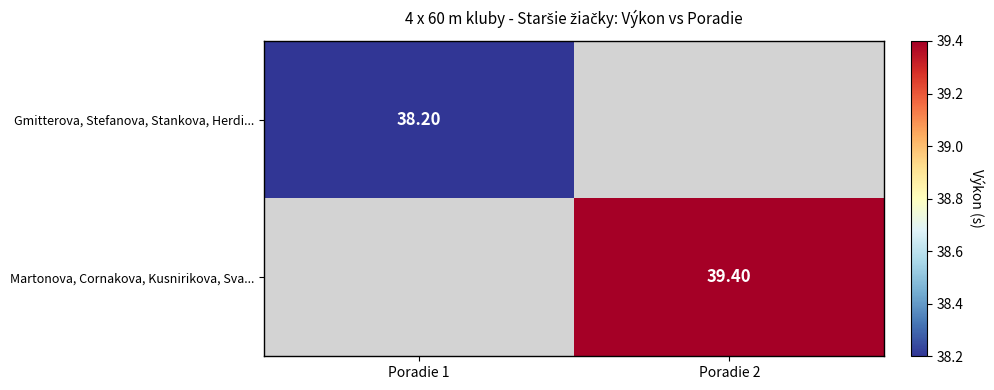

What is the smallest value displayed?

38.2